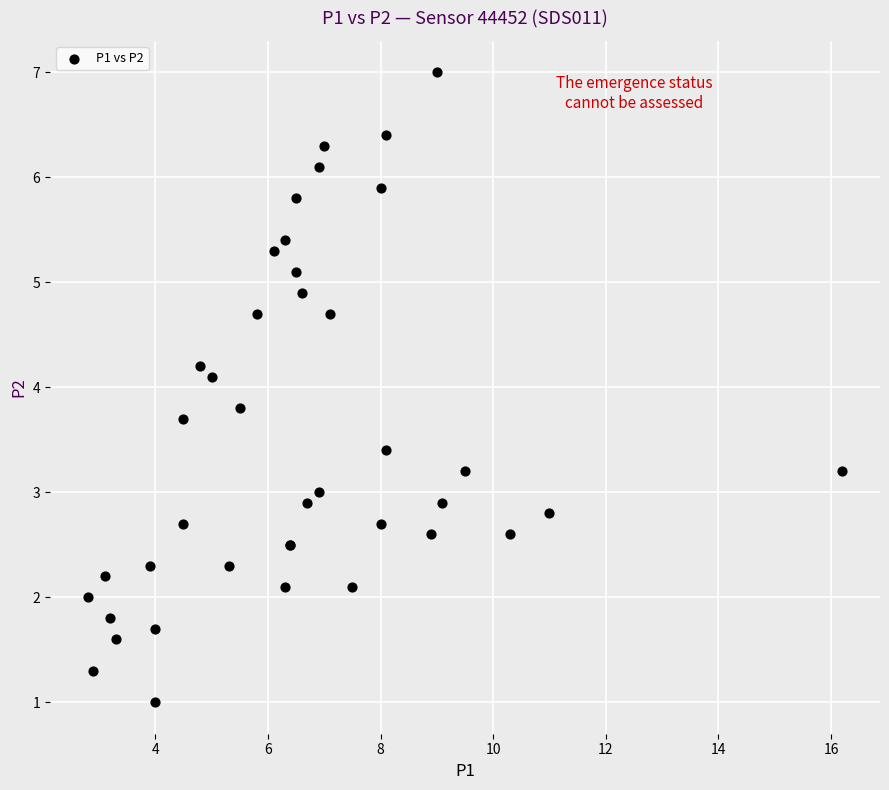

What Y value in the scatter plot is closest to 4?

4.1